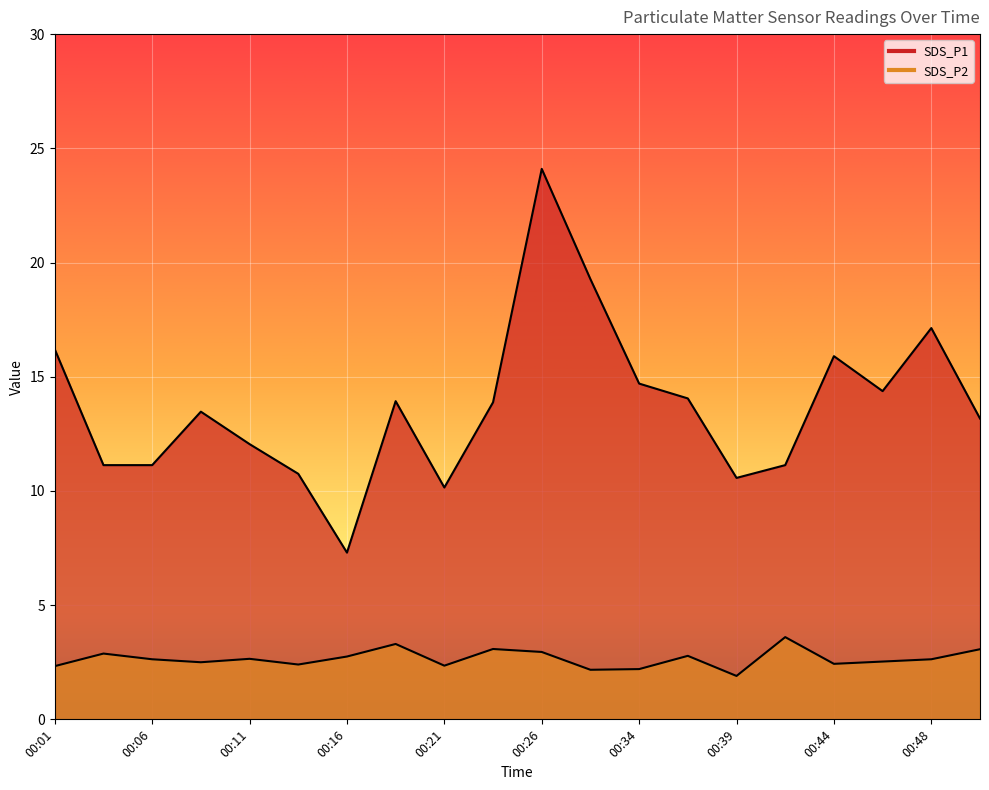

Rank the series by their average value, from highest to lowest.

SDS_P1, SDS_P2